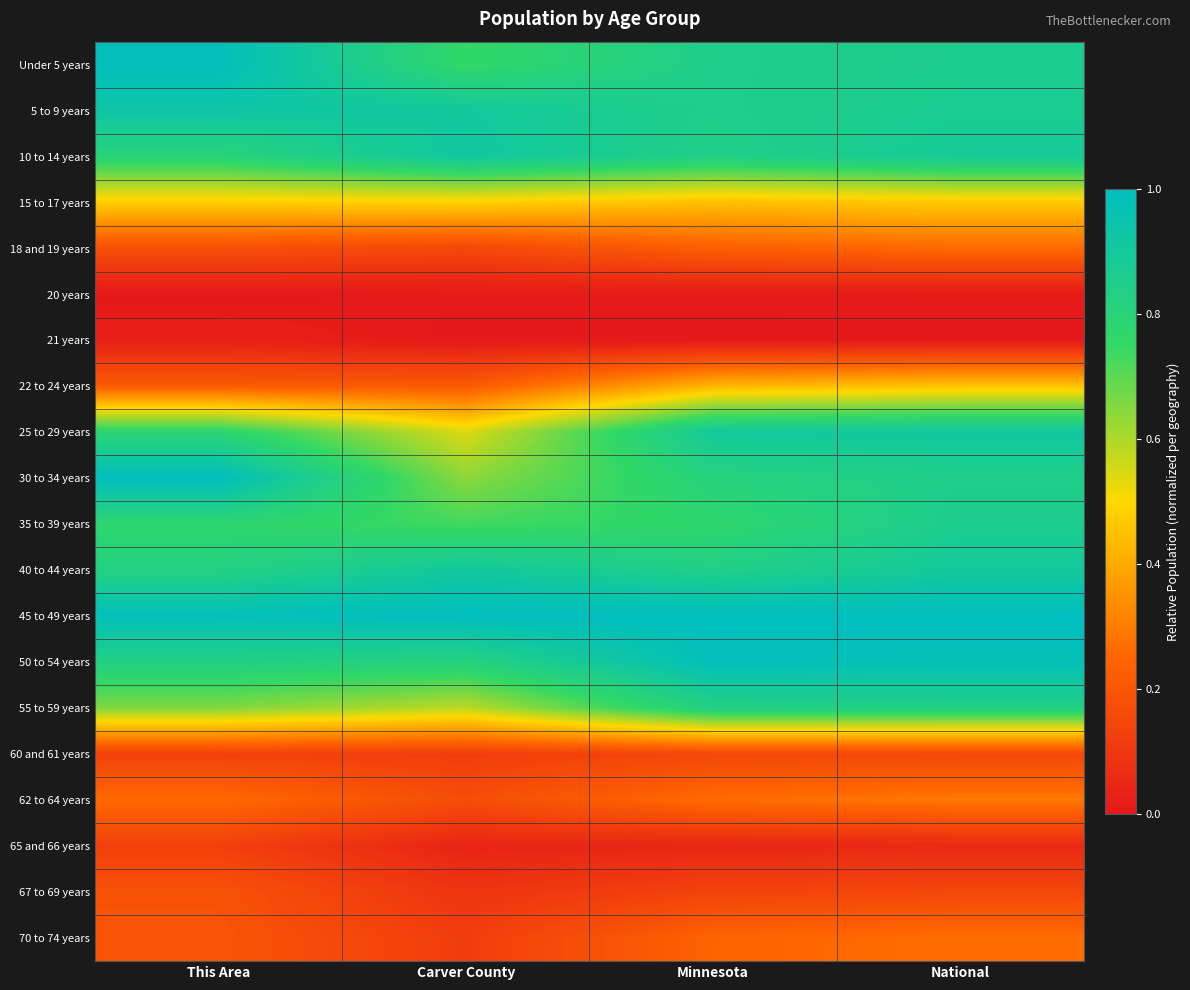

Which category has the lowest value across all series?

This Area